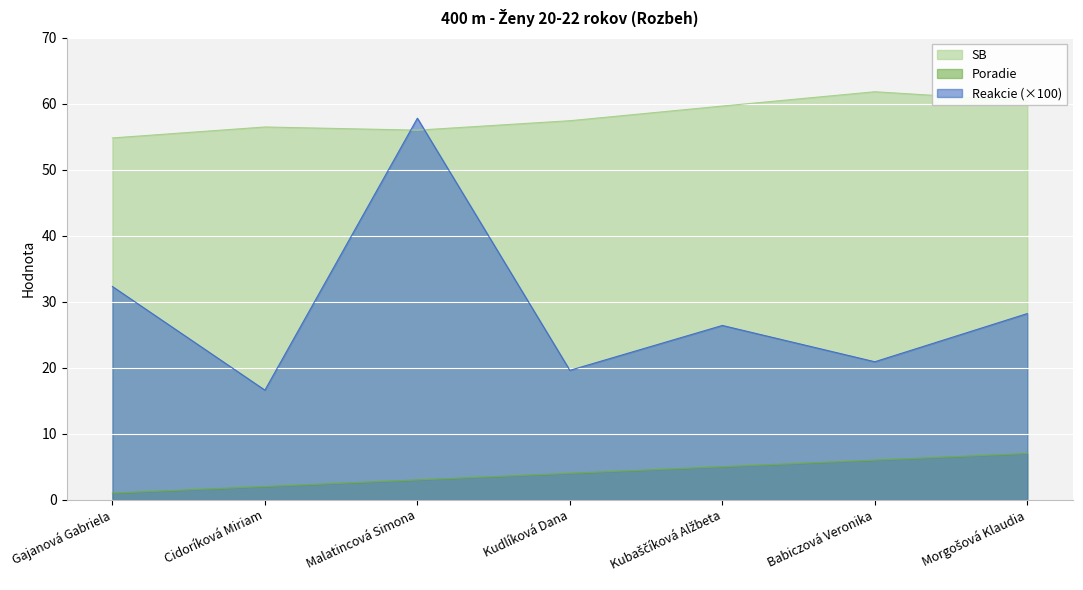

The value of Reakcie at Gajanová Gabriela is 32.3. True or false?

True